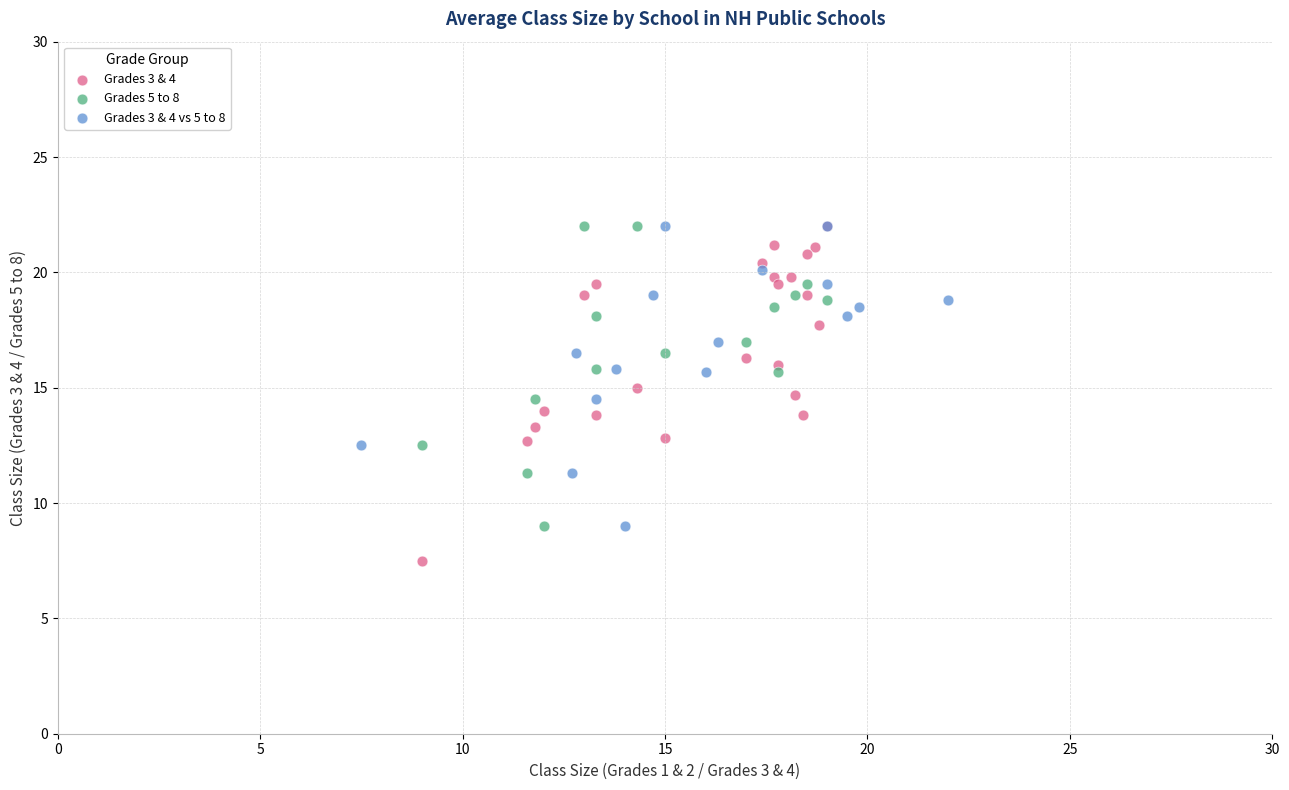

What are all the series names shown in the legend?

Grades 3 & 4, Grades 5 to 8, Grades 3 & 4 vs 5 to 8